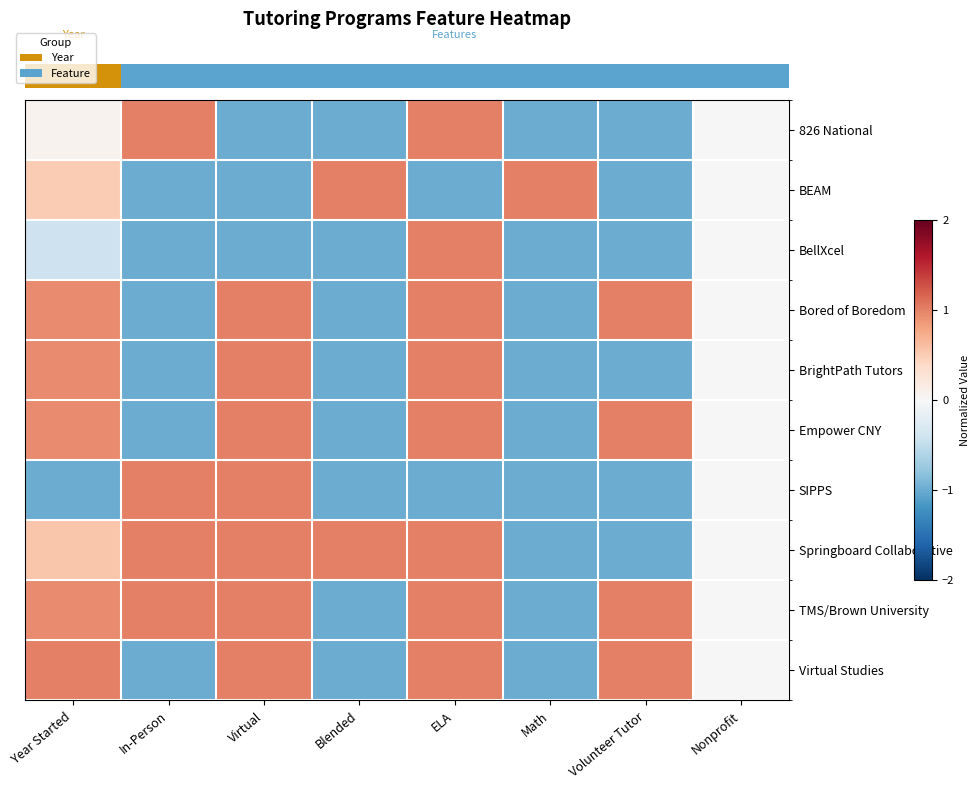

At which category is the sum across all series the highest?

ELA